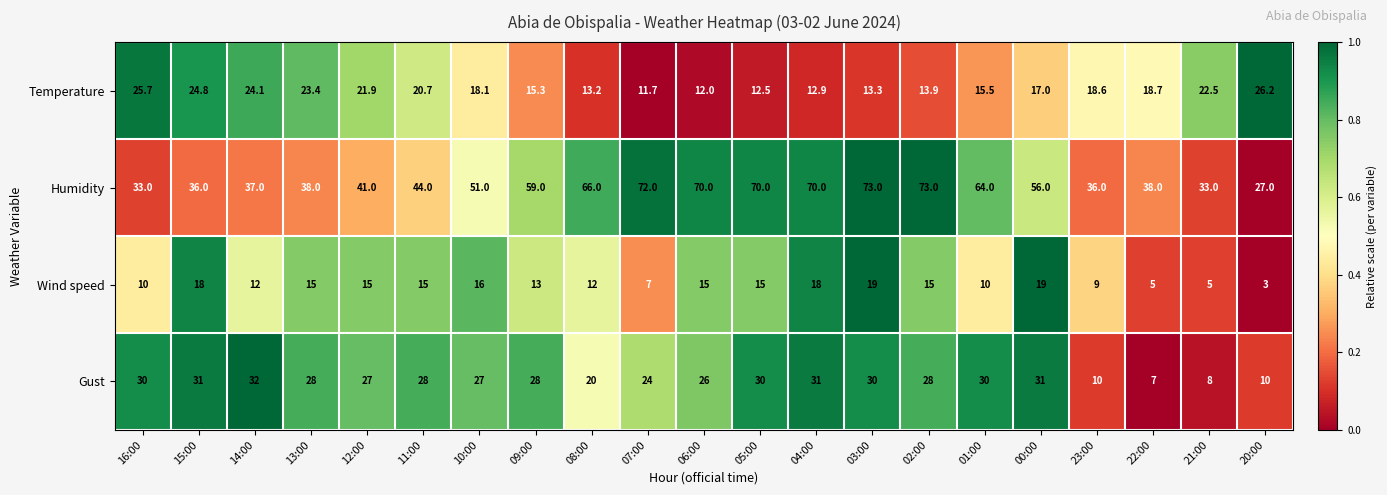

What is the sum of all Temperature values?

382.0